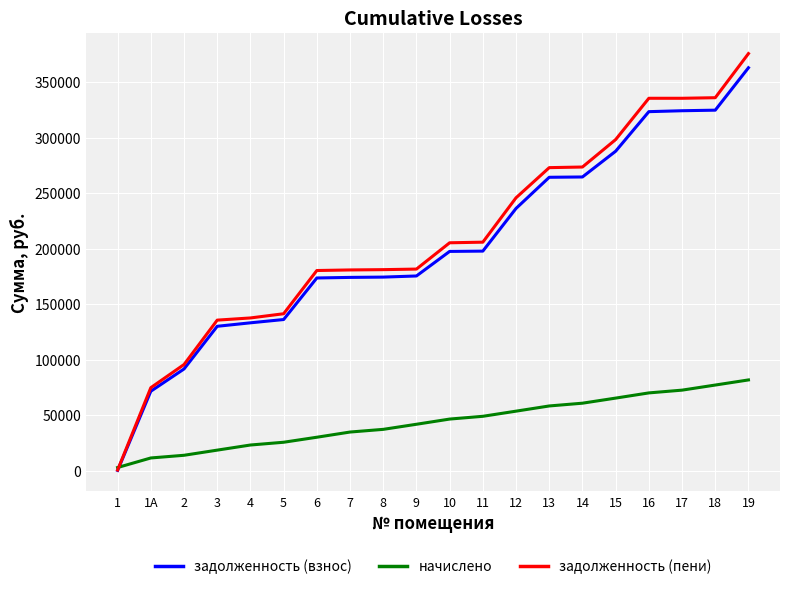

Between 4 and 7, which series saw the biggest shift?

задолженность (пени)